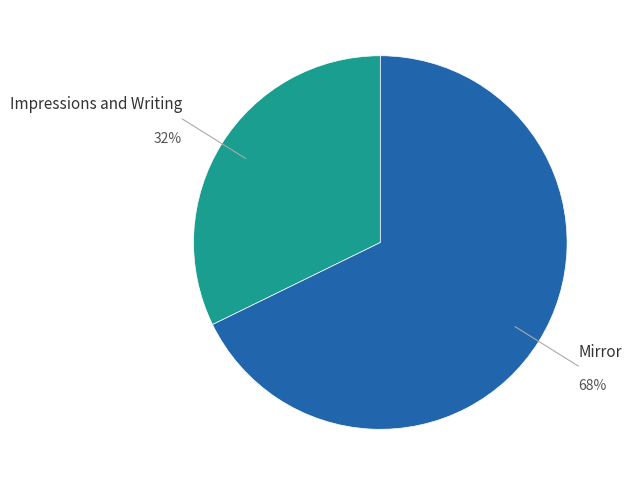

Which has a higher value, Impressions and Writing or Mirror?

Mirror